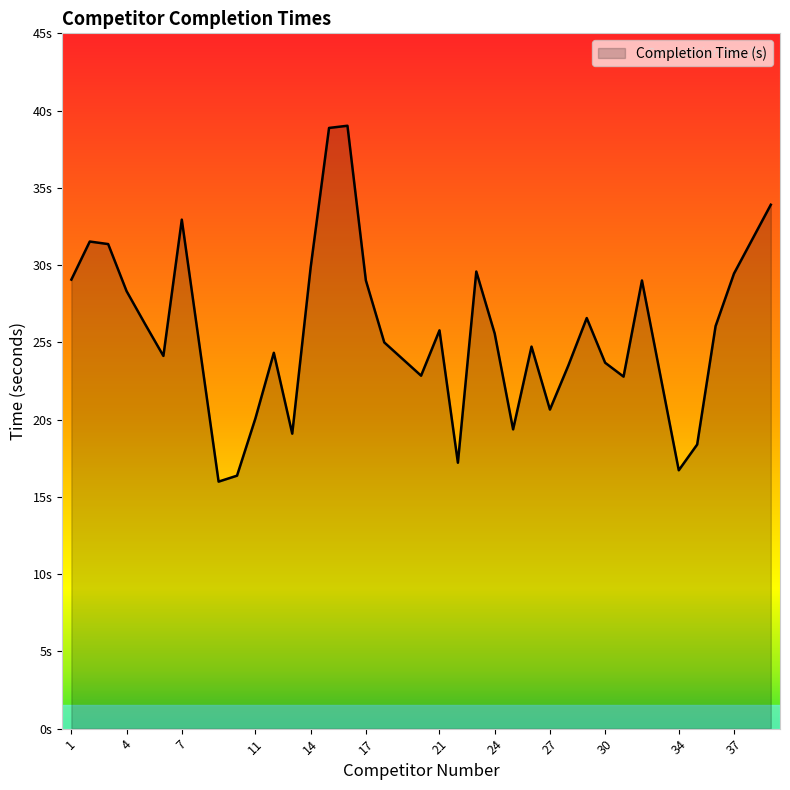

Is this an area chart (filled region under the line)?

Yes